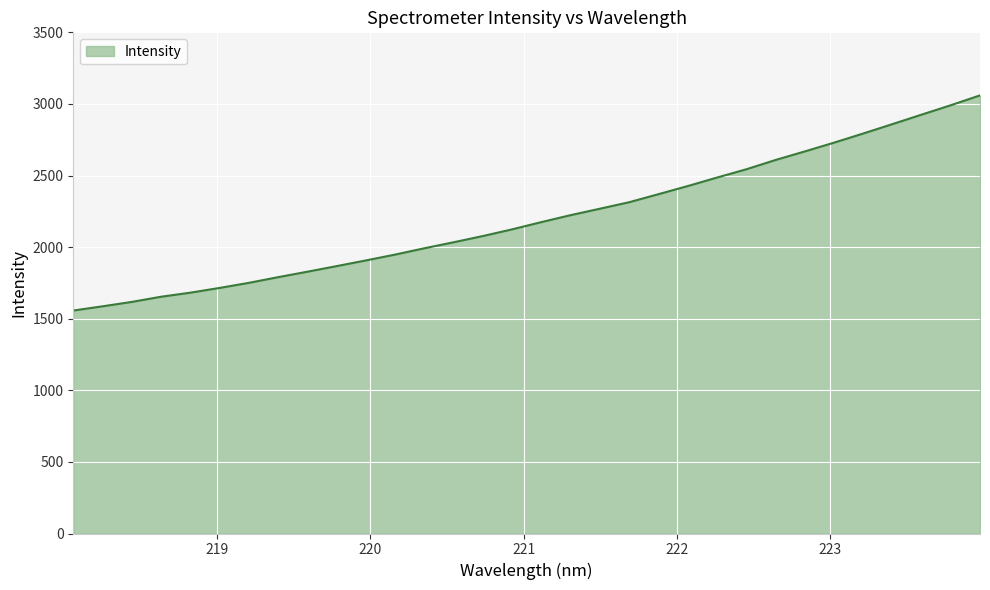

What is the minimum value shown in the chart?

1557.0